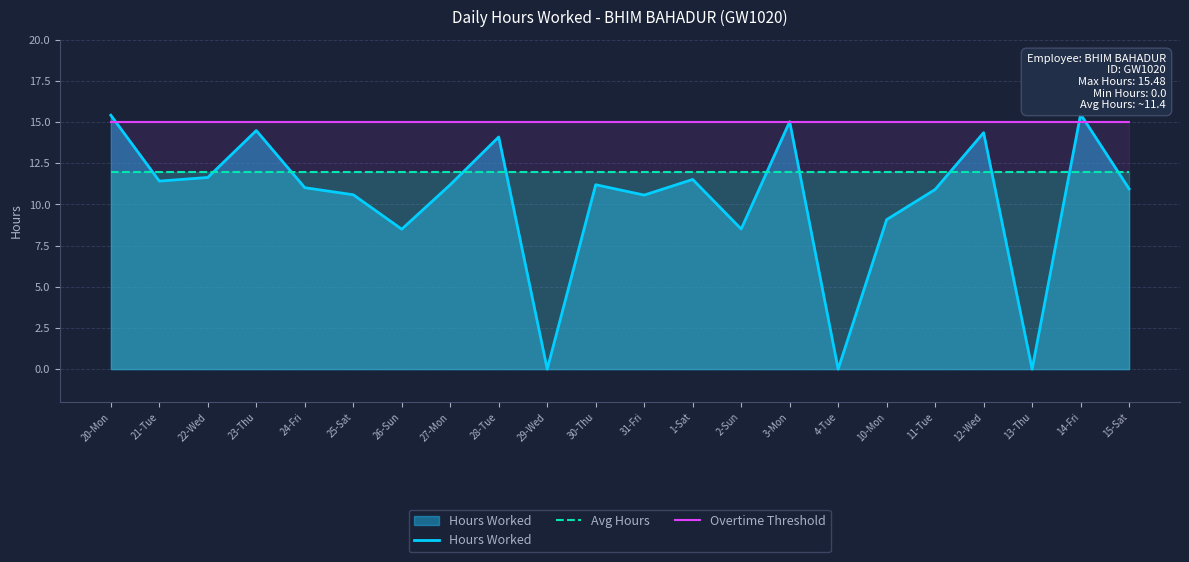

The Overtime Threshold series shows 21.3 at 1-Sat. True or false?

False